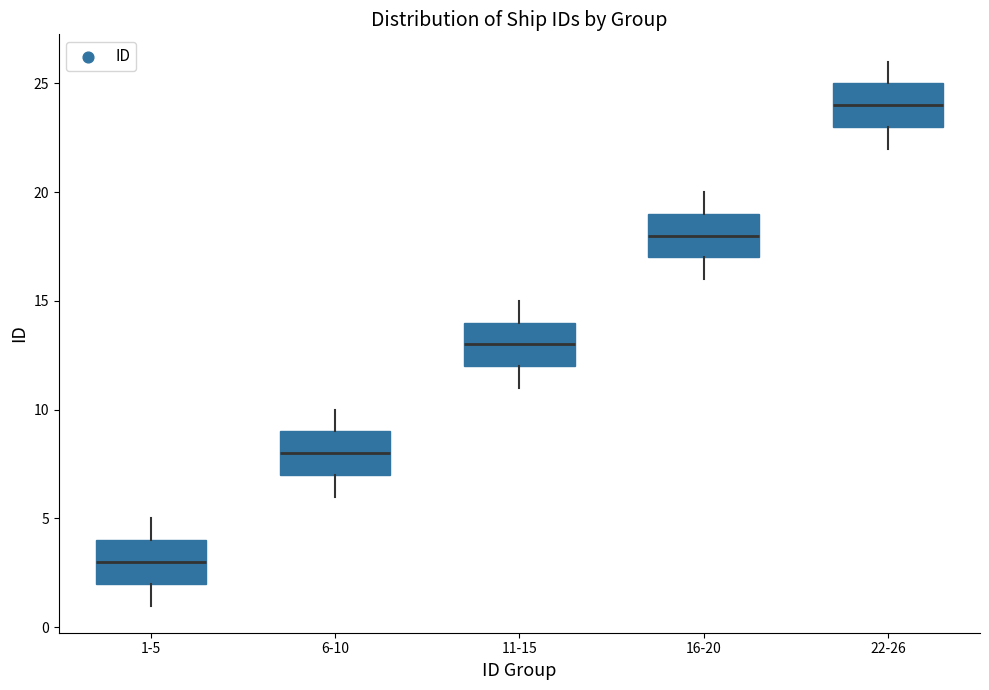

Reading left to right, read every box against the y-axis: the position of its median line, the range the box covers, and the ends of its whiskers. The values are not printed on the chart, so give them approximately, as read against the axis.

1-5: median 3, box 2 to 4, whiskers 1 to 5
6-10: median 8, box 7 to 9, whiskers 6 to 10
11-15: median 13, box 12 to 14, whiskers 11 to 15
16-20: median 18, box 17 to 19, whiskers 16 to 20
22-26: median 24, box 23 to 25, whiskers 22 to 26